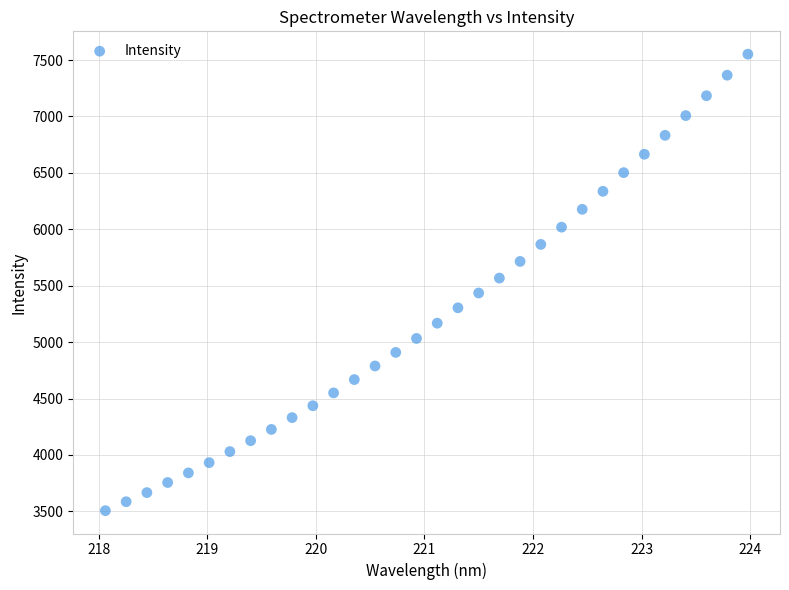

What is the range of X values (max minus min)?

5.9